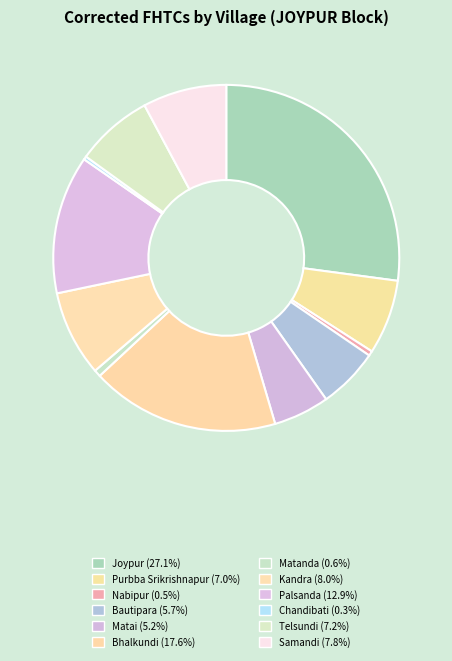

Which has a higher value, Telsundi or Bhalkundi?

Bhalkundi